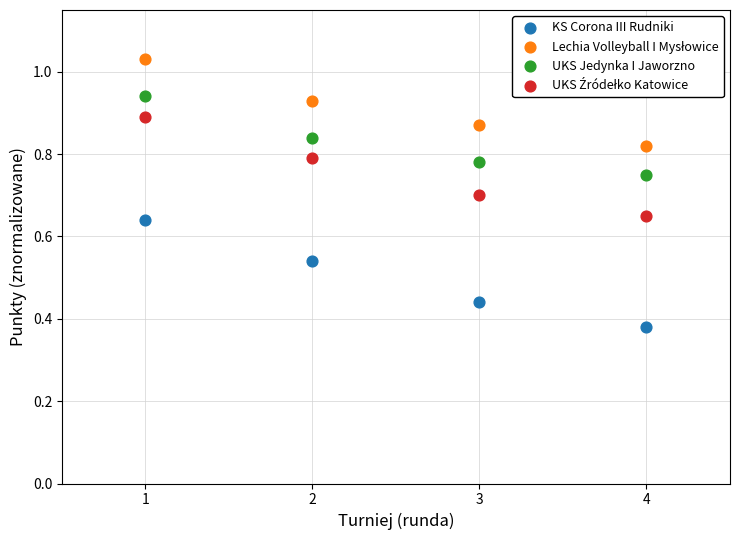

What is the X range (max minus min) for the scatter plot?

3.0